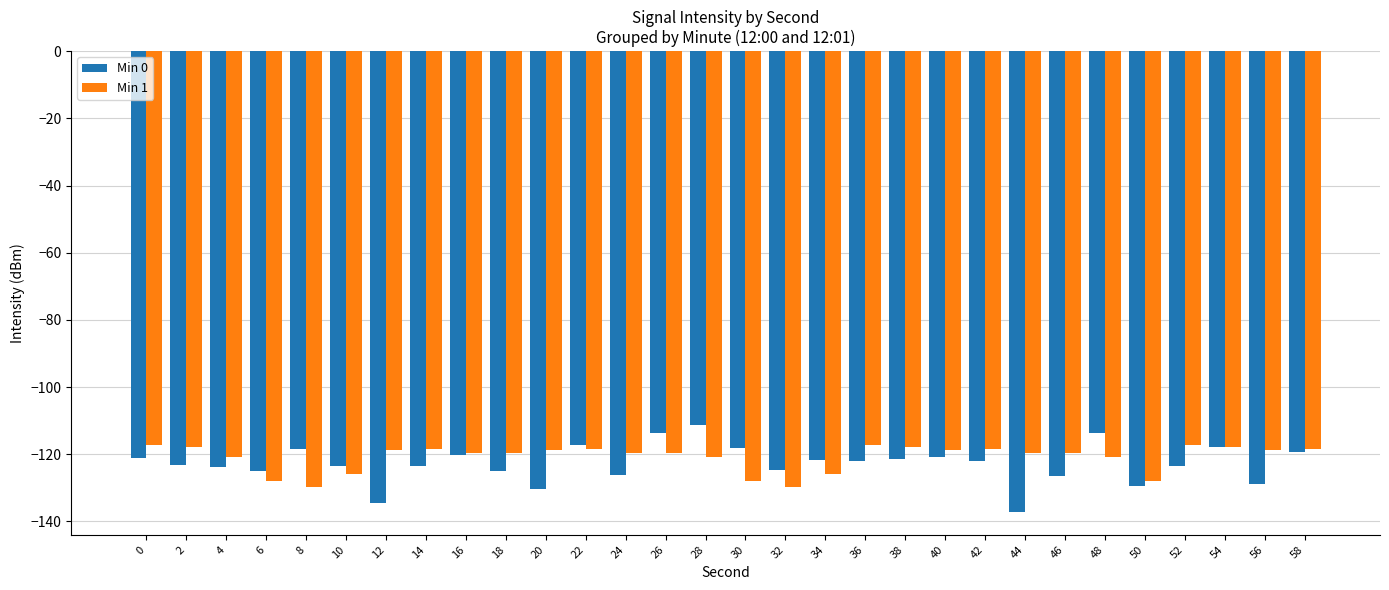

What is the total value across all series at 18?

-244.6